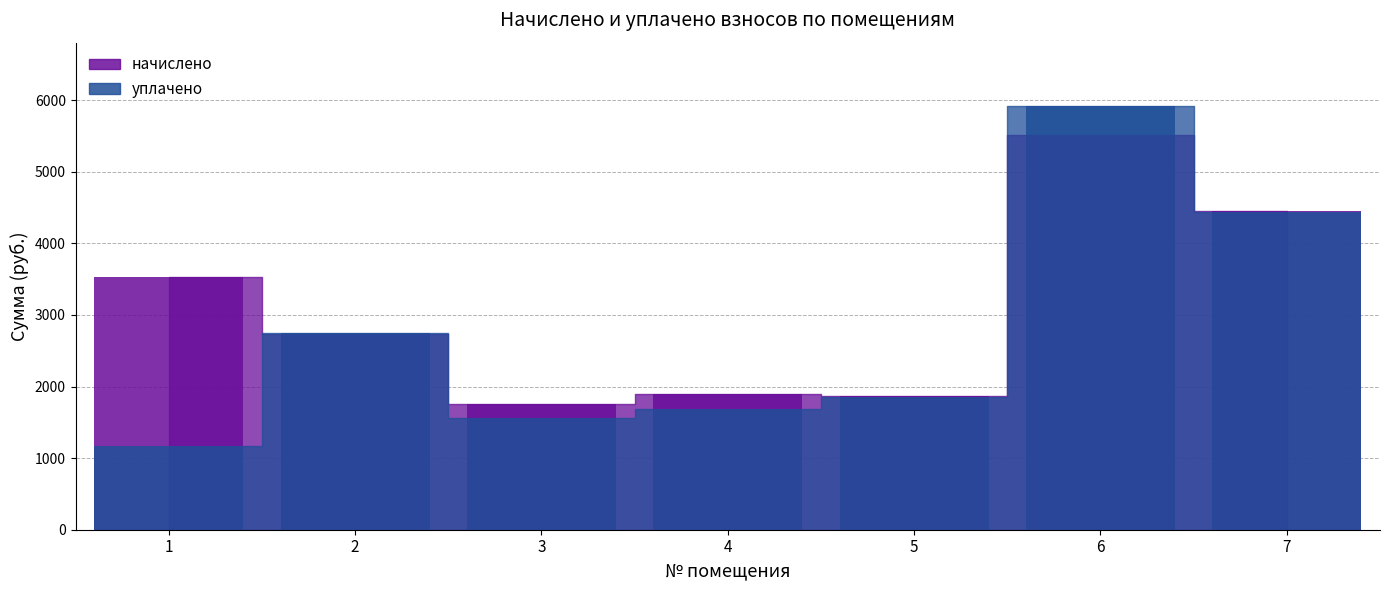

How many data points in уплачено are above 1857?

4